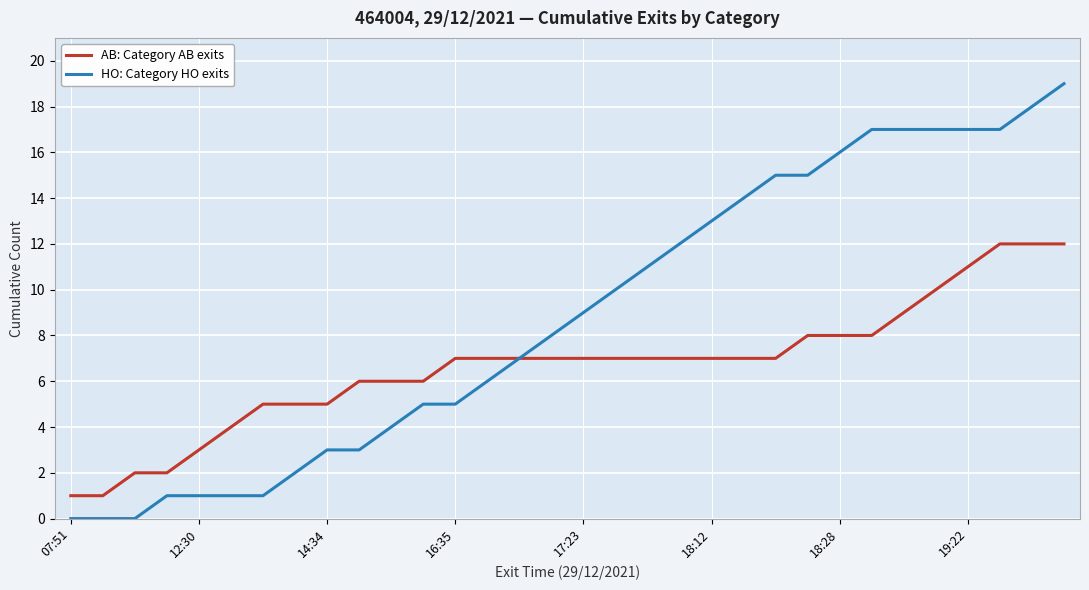

Which series has the largest total across all categories?

HO: Category HO exits